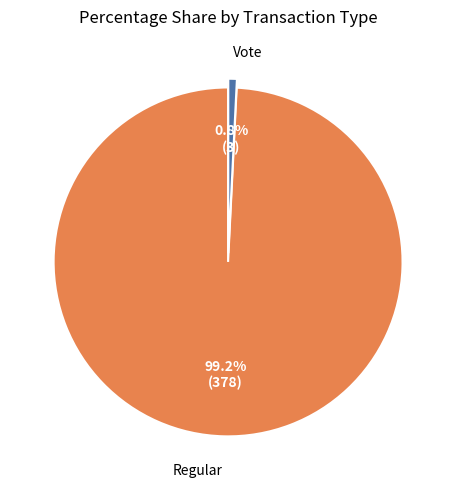

Is there any slice that represents more than half of the pie?

Yes